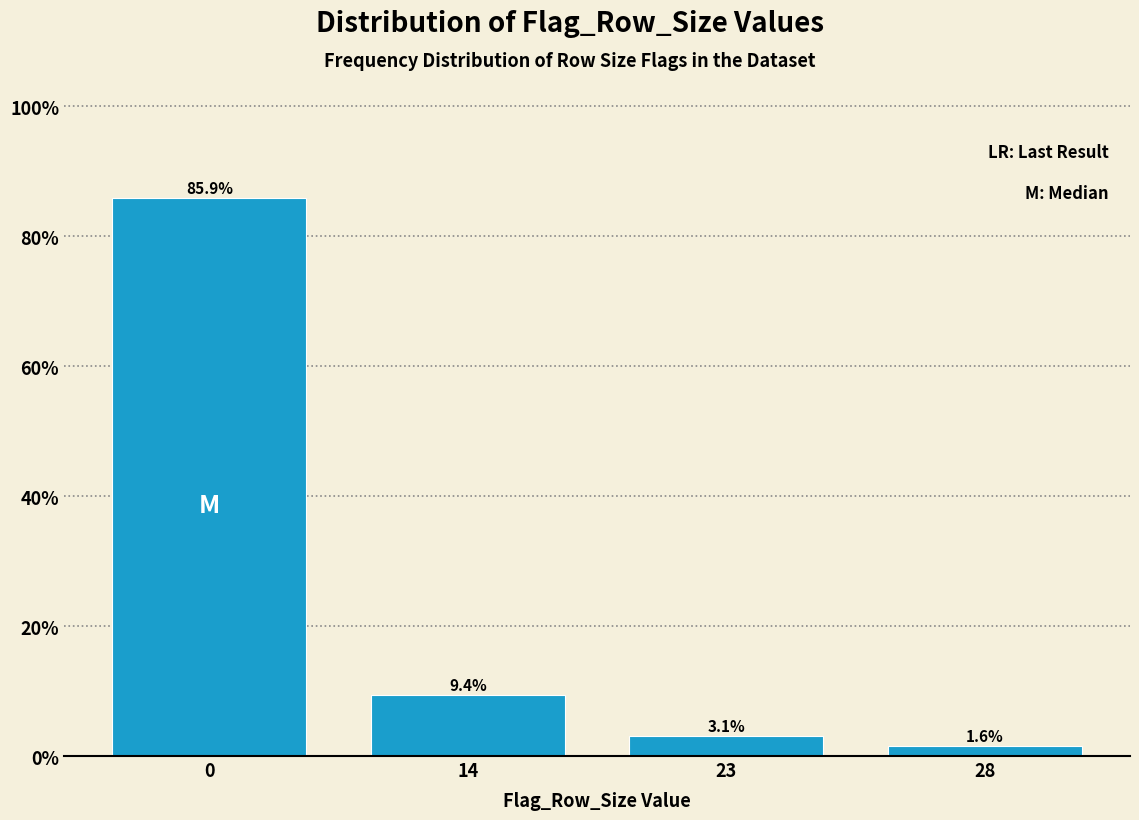

Reading left to right, list all the values displayed in this chart.

85.9	9.4	3.1	1.6